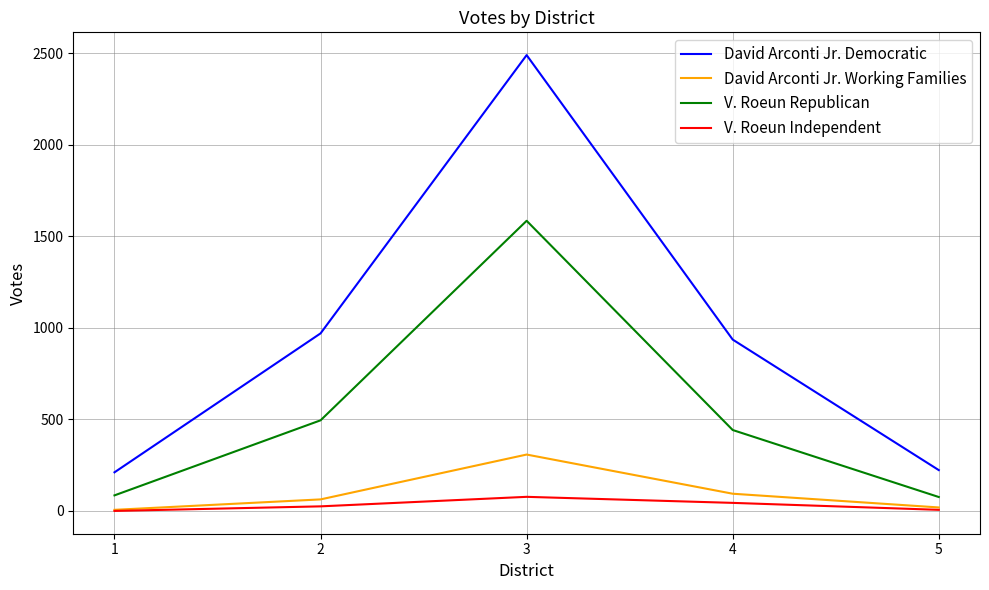

At which label does David Arconti Jr. Working Families reach its peak?

3